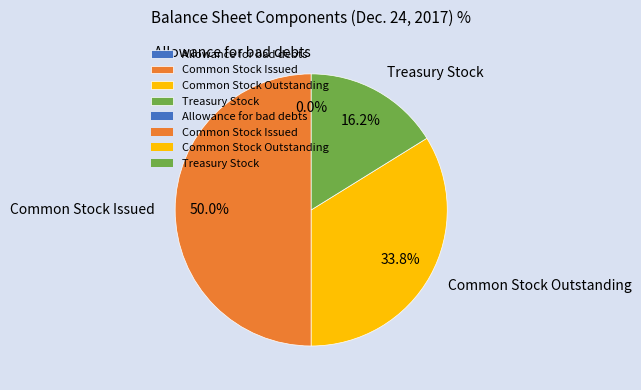

Which category has the biggest portion of the pie?

Common Stock Issued